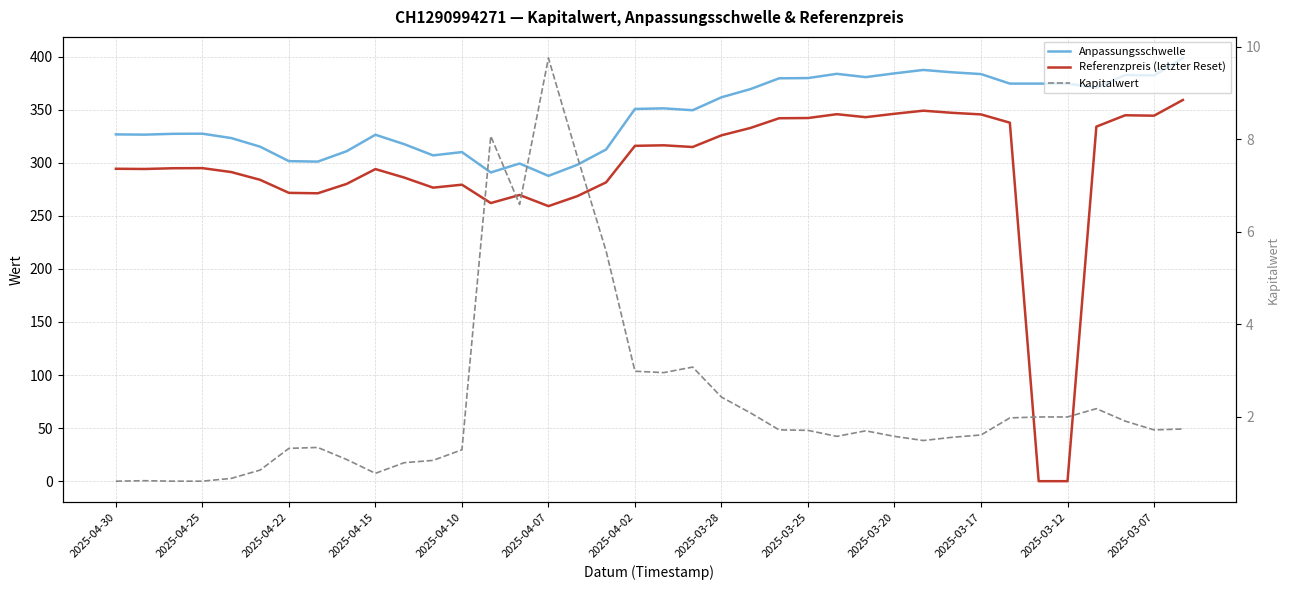

Reading left to right, extract all data points from this chart.

Anpassungsschwelle: 326.7	326.5	327.2	327.3	323.2	315.1	301.5	301.0	310.8	326.3	317.5	306.9	310.0	290.8	299.3	287.6	298.0	312.5	350.6	351.2	349.4	361.6	369.3	379.5	379.7	383.7	380.6	384.2	387.4	385.2	383.5	374.5	374.5	374.5	370.7	382.6	382.2	398.6
Referenzpreis (letzter Reset): 294.3	294.1	294.8	294.9	291.2	283.9	271.6	271.2	280.0	294.0	286.0	276.5	279.3	262.0	269.6	259.1	268.5	281.5	315.9	316.4	314.8	325.8	332.7	341.9	342.1	345.7	342.9	346.1	349.0	347.0	345.5	337.7	0.0	0.0	334.0	344.7	344.3	359.1
Kapitalwert: 0.6	0.6	0.6	0.6	0.7	0.8	1.3	1.3	1.1	0.8	1.0	1.1	1.3	8.1	6.6	9.8	7.6	5.6	3.0	3.0	3.1	2.4	2.1	1.7	1.7	1.6	1.7	1.6	1.5	1.6	1.6	2.0	2.0	2.0	2.2	1.9	1.7	1.7